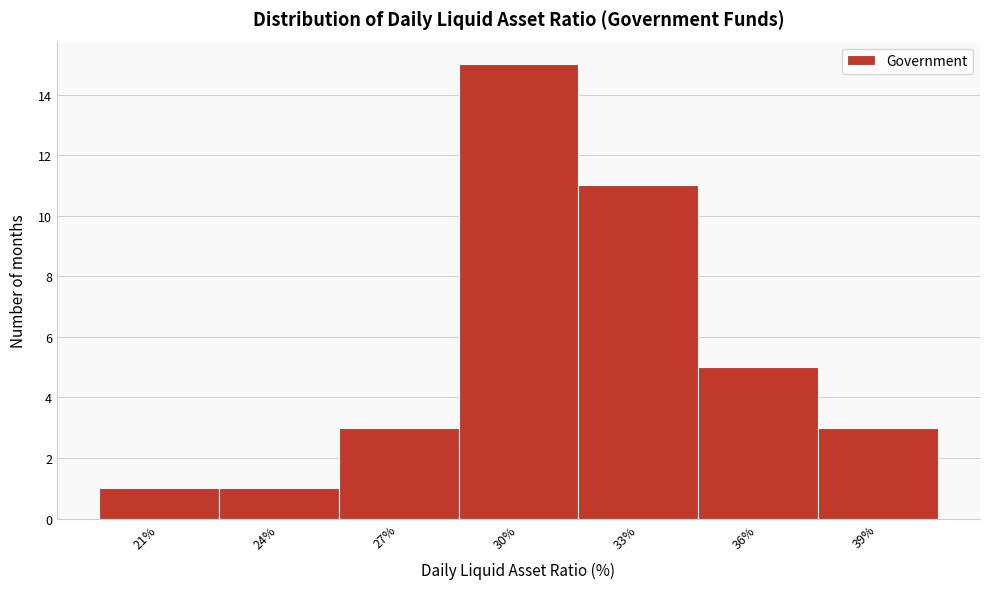

Reading left to right, transcribe all the data shown in this chart.

21%=1	24%=1	27%=3	30%=15	33%=11	36%=5	39%=3